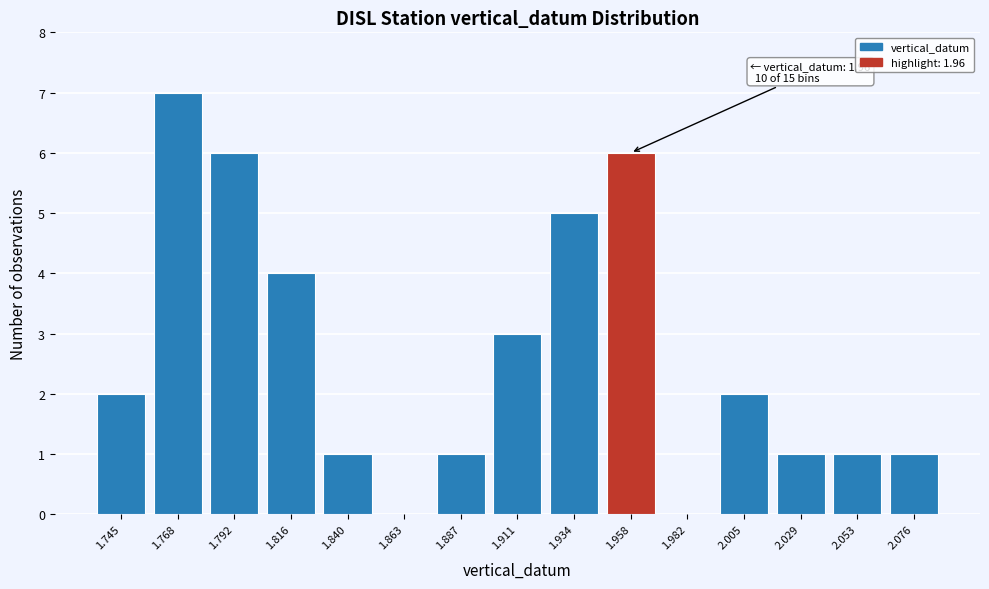

Which range on the x-axis has the tallest bar?

1.755 to 1.780